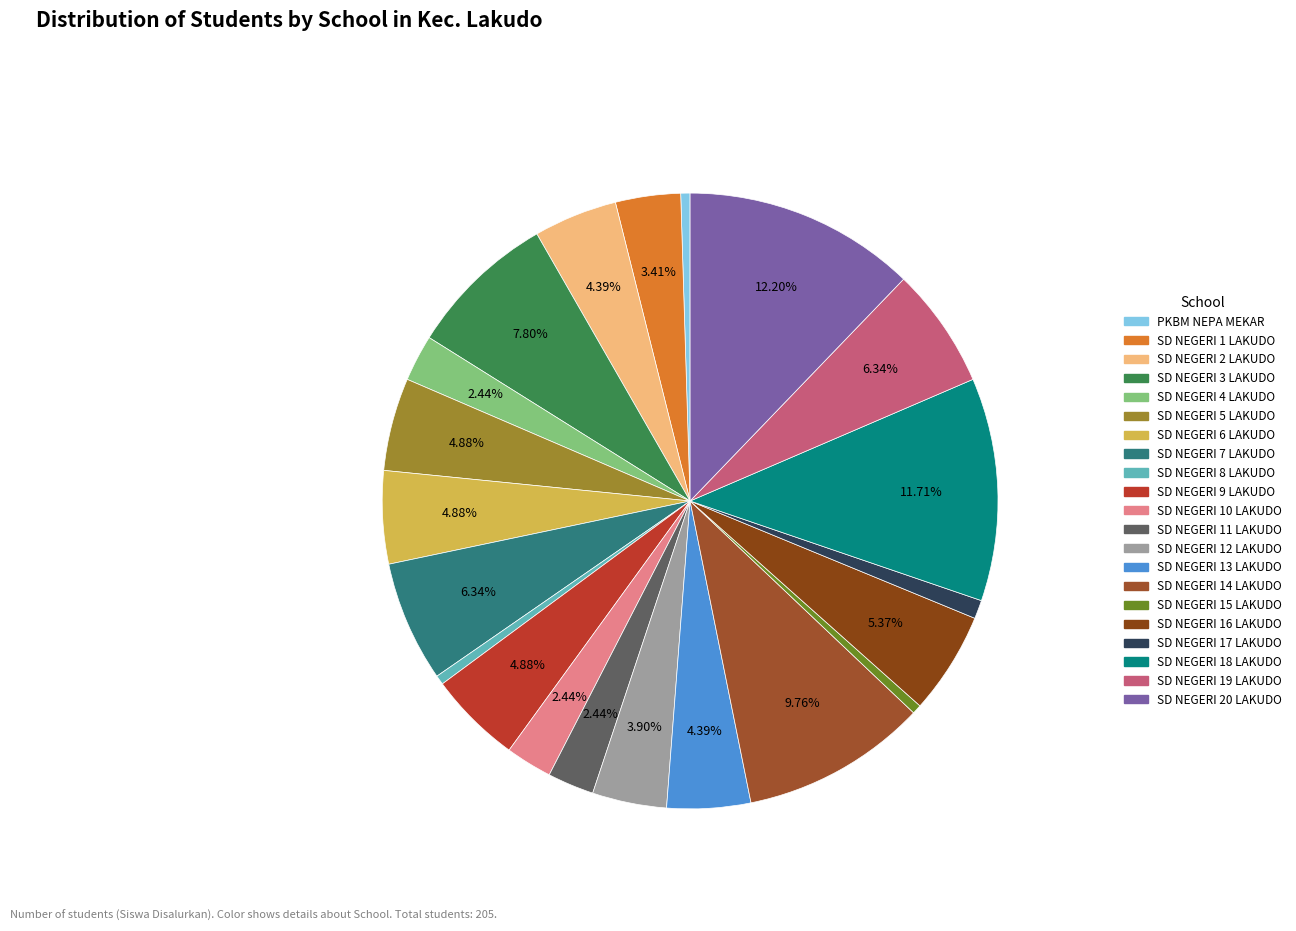

Which has a higher value, SD NEGERI 4 LAKUDO or PKBM NEPA MEKAR?

SD NEGERI 4 LAKUDO